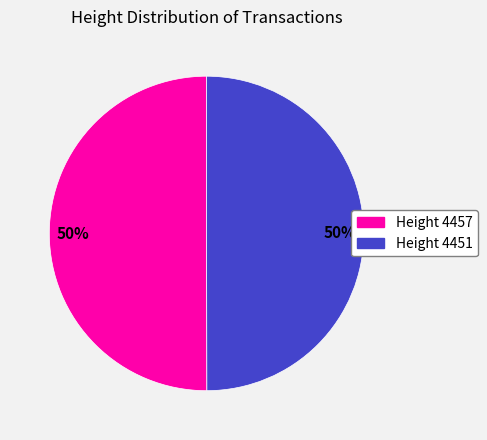

To the nearest percent, what is the average slice percentage?

50%